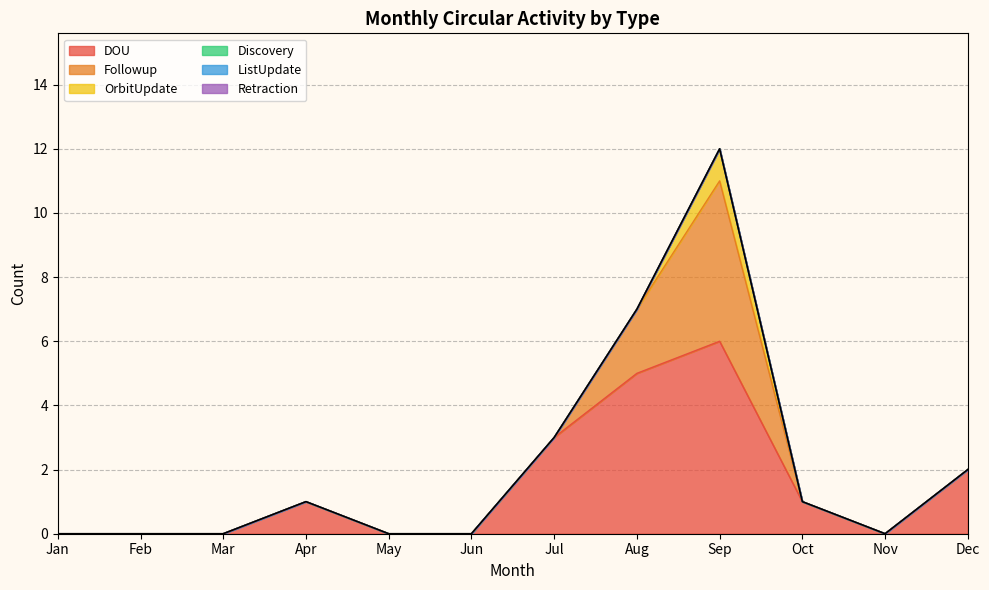

List the labels in order of Followup value, smallest first.

Jan, Feb, Mar, Apr, May, Jun, Jul, Oct, Nov, Dec, Aug, Sep